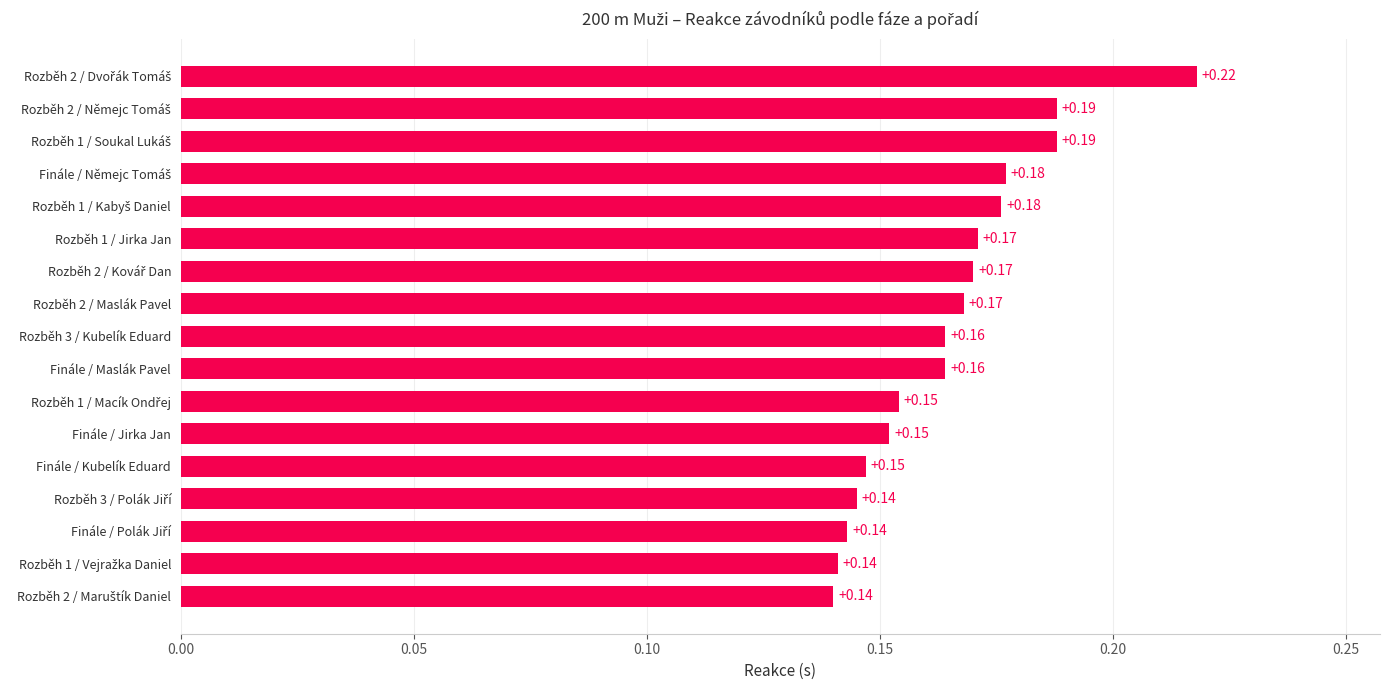

What is the sum of all values?

2.8